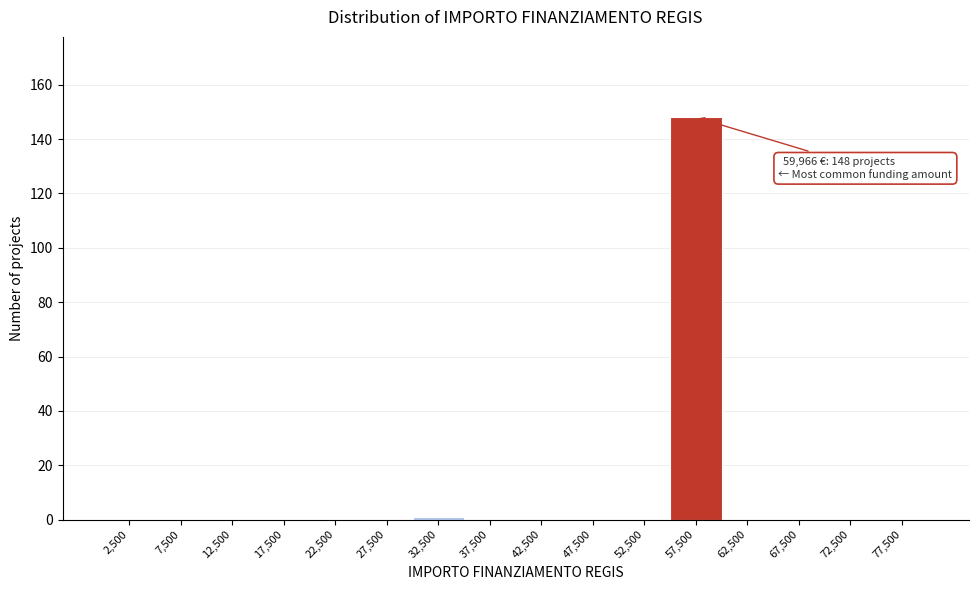

Which range on the x-axis has the tallest bar?

55000 to 60000